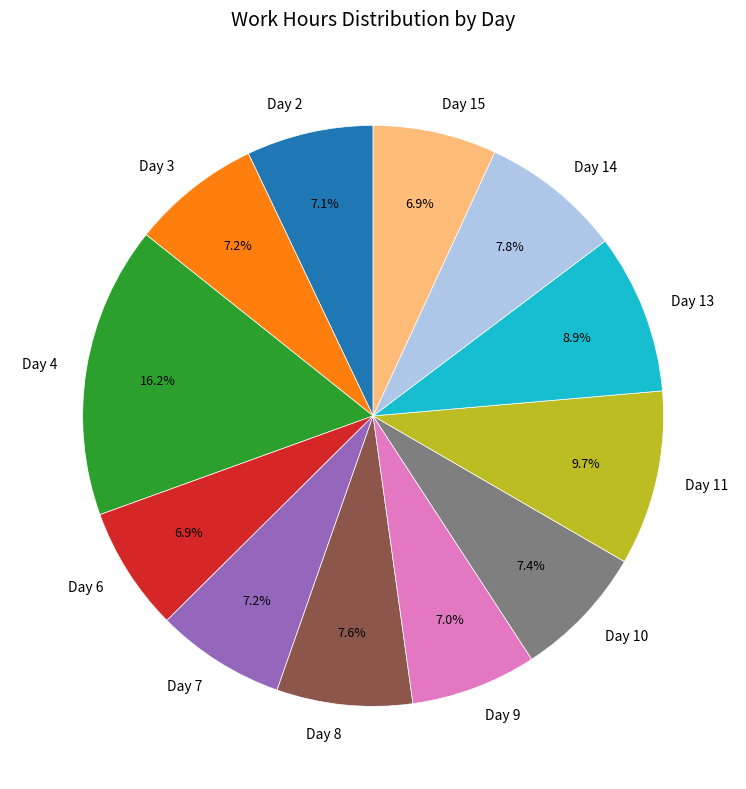

Does any single category account for the majority?

No